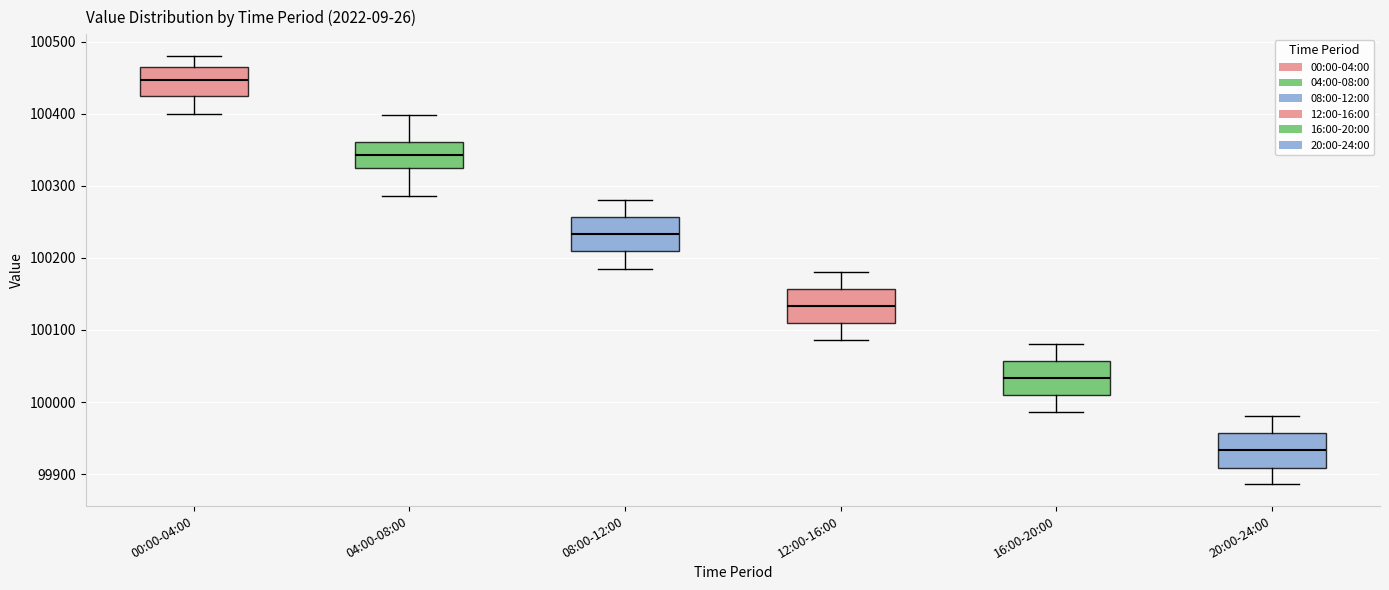

Reading left to right, read every box against the y-axis: the position of its median line, the range the box covers, and the ends of its whiskers. The values are not printed on the chart, so give them approximately, as read against the axis.

00:00-04:00: median 100450, box 100420 to 100460, whiskers 100400 to 100480
04:00-08:00: median 100340, box 100320 to 100360, whiskers 100290 to 100400
08:00-12:00: median 100230, box 100210 to 100260, whiskers 100190 to 100280
12:00-16:00: median 100130, box 100110 to 100160, whiskers 100090 to 100180
16:00-20:00: median 100030, box 100010 to 100060, whiskers 99990 to 100080
20:00-24:00: median 99930, box 99910 to 99960, whiskers 99890 to 99980